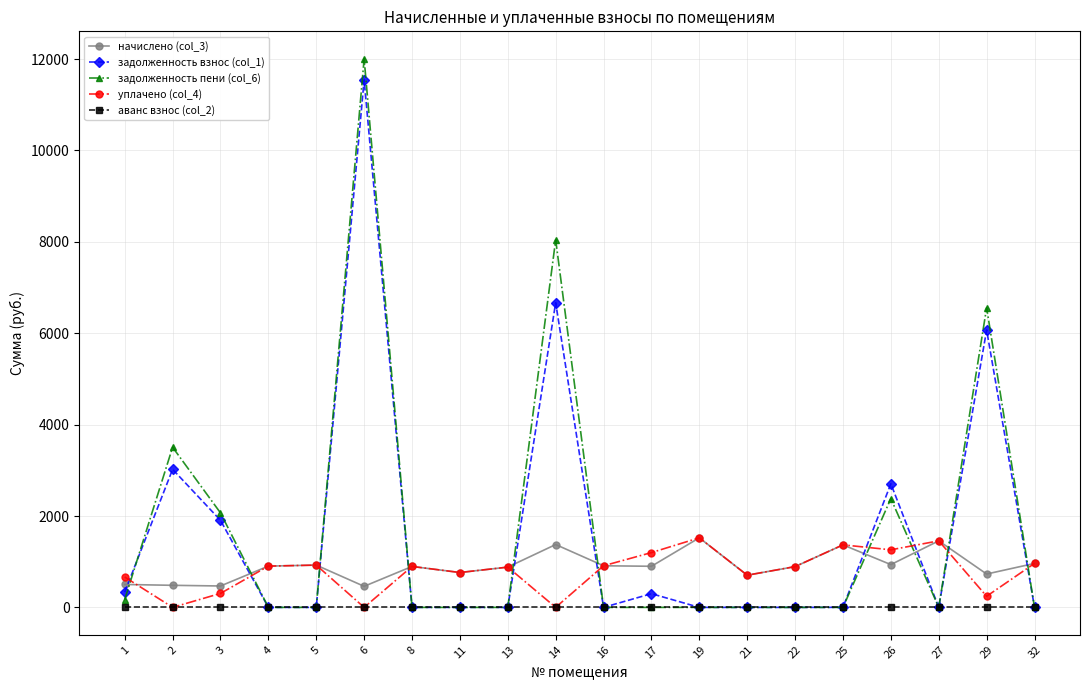

What is the value of the начислено (col_3) point at the 2nd from the left?

483.0